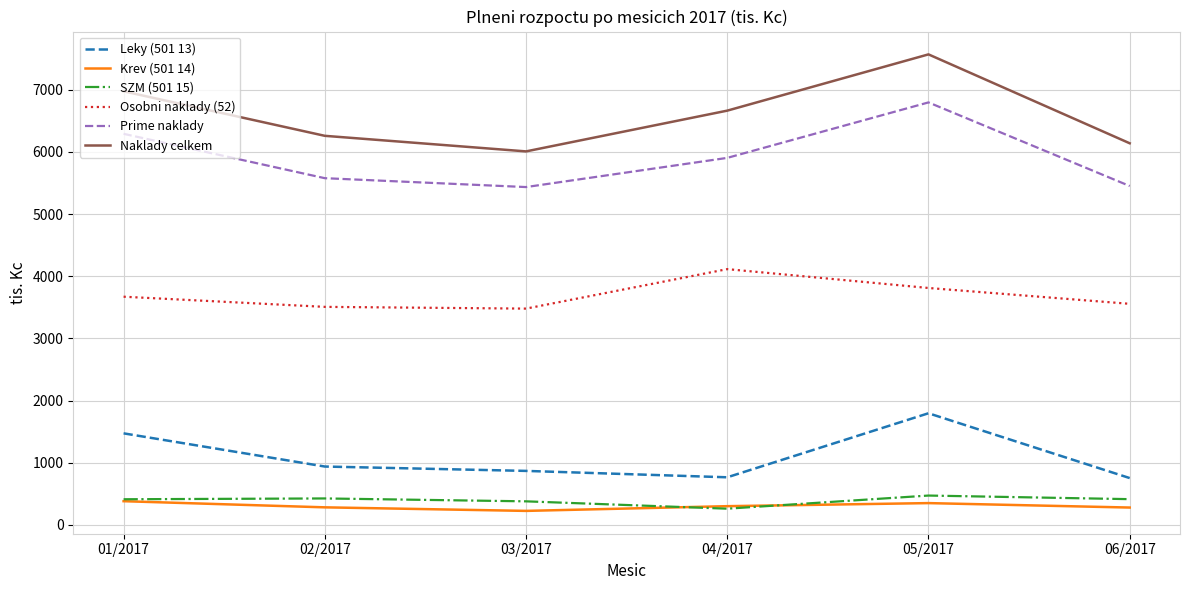

What is the maximum value for Leky (501 13)?

1794.7